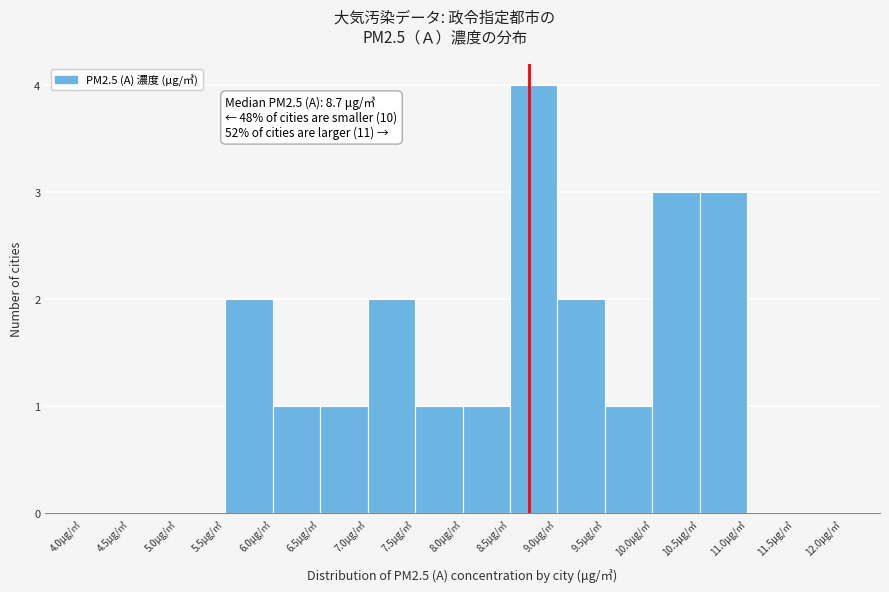

Which range on the x-axis has the tallest bar?

8.5 to 9.0